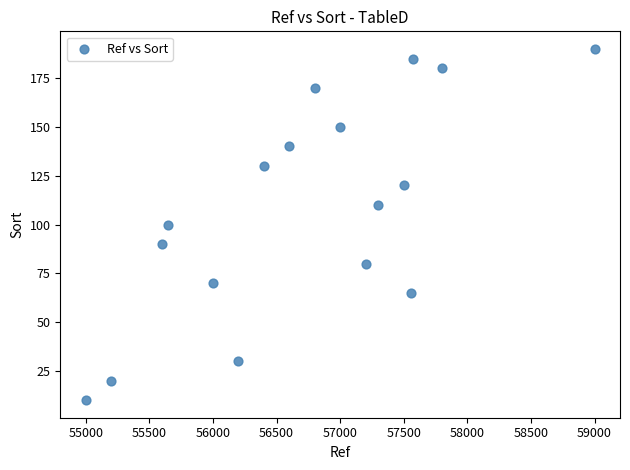

What is the range of X values (max minus min)?

4000